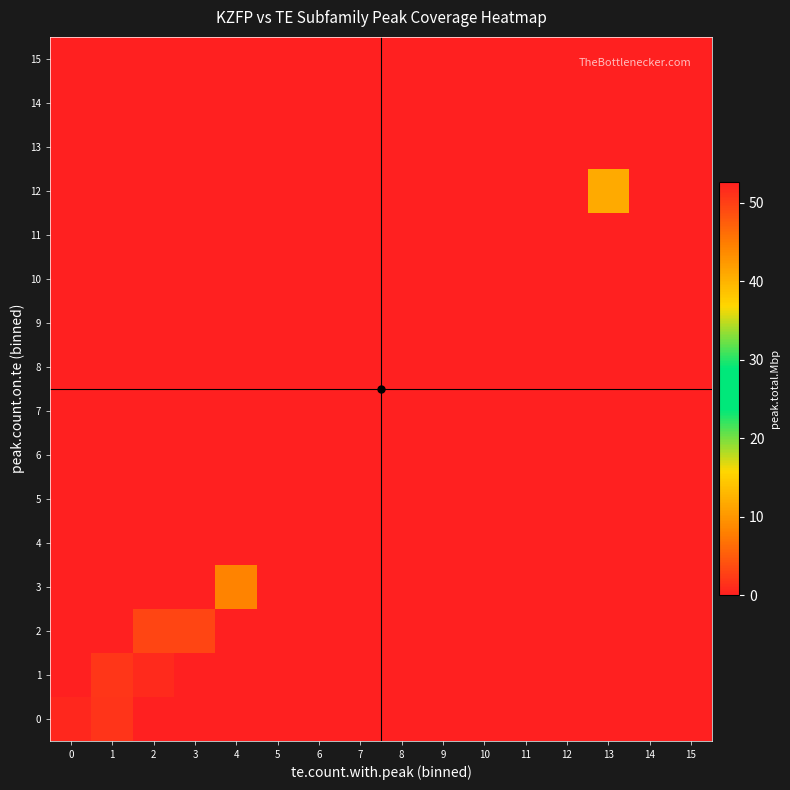

Reading left to right, transcribe all the data shown in this chart.

0: 0=0.8	1=1.8	2=0.0	3=0.0	4=0.0	5=0.0	6=0.0	7=0.0	8=0.0	9=0.0	10=0.0	11=0.0	12=0.0	13=0.0	14=0.0	15=0.0
1: 0=0.0	1=1.9	2=0.9	3=0.0	4=0.0	5=0.0	6=0.0	7=0.0	8=0.0	9=0.0	10=0.0	11=0.0	12=0.0	13=0.0	14=0.0	15=0.0
2: 0=0.0	1=0.0	2=3.1	3=3.2	4=0.0	5=0.0	6=0.0	7=0.0	8=0.0	9=0.0	10=0.0	11=0.0	12=0.0	13=0.0	14=0.0	15=0.0
3: 0=0.0	1=0.0	2=0.0	3=0.0	4=8.4	5=0.0	6=0.0	7=0.0	8=0.0	9=0.0	10=0.0	11=0.0	12=0.0	13=0.0	14=0.0	15=0.0
4: 0=0.0	1=0.0	2=0.0	3=0.0	4=0.0	5=0.0	6=0.0	7=0.0	8=0.0	9=0.0	10=0.0	11=0.0	12=0.0	13=0.0	14=0.0	15=0.0
5: 0=0.0	1=0.0	2=0.0	3=0.0	4=0.0	5=0.0	6=0.0	7=0.0	8=0.0	9=0.0	10=0.0	11=0.0	12=0.0	13=0.0	14=0.0	15=0.0
6: 0=0.0	1=0.0	2=0.0	3=0.0	4=0.0	5=0.0	6=0.0	7=0.0	8=0.0	9=0.0	10=0.0	11=0.0	12=0.0	13=0.0	14=0.0	15=0.0
7: 0=0.0	1=0.0	2=0.0	3=0.0	4=0.0	5=0.0	6=0.0	7=0.0	8=0.0	9=0.0	10=0.0	11=0.0	12=0.0	13=0.0	14=0.0	15=0.0
8: 0=0.0	1=0.0	2=0.0	3=0.0	4=0.0	5=0.0	6=0.0	7=0.0	8=0.0	9=0.0	10=0.0	11=0.0	12=0.0	13=0.0	14=0.0	15=0.0
9: 0=0.0	1=0.0	2=0.0	3=0.0	4=0.0	5=0.0	6=0.0	7=0.0	8=0.0	9=0.0	10=0.0	11=0.0	12=0.0	13=0.0	14=0.0	15=0.0
10: 0=0.0	1=0.0	2=0.0	3=0.0	4=0.0	5=0.0	6=0.0	7=0.0	8=0.0	9=0.0	10=0.0	11=0.0	12=0.0	13=0.0	14=0.0	15=0.0
11: 0=0.0	1=0.0	2=0.0	3=0.0	4=0.0	5=0.0	6=0.0	7=0.0	8=0.0	9=0.0	10=0.0	11=0.0	12=0.0	13=0.0	14=0.0	15=0.0
12: 0=0.0	1=0.0	2=0.0	3=0.0	4=0.0	5=0.0	6=0.0	7=0.0	8=0.0	9=0.0	10=0.0	11=0.0	12=0.0	13=11.8	14=0.0	15=0.0
13: 0=0.0	1=0.0	2=0.0	3=0.0	4=0.0	5=0.0	6=0.0	7=0.0	8=0.0	9=0.0	10=0.0	11=0.0	12=0.0	13=0.0	14=0.0	15=0.0
14: 0=0.0	1=0.0	2=0.0	3=0.0	4=0.0	5=0.0	6=0.0	7=0.0	8=0.0	9=0.0	10=0.0	11=0.0	12=0.0	13=0.0	14=0.0	15=0.0
15: 0=0.0	1=0.0	2=0.0	3=0.0	4=0.0	5=0.0	6=0.0	7=0.0	8=0.0	9=0.0	10=0.0	11=0.0	12=0.0	13=0.0	14=0.0	15=52.6